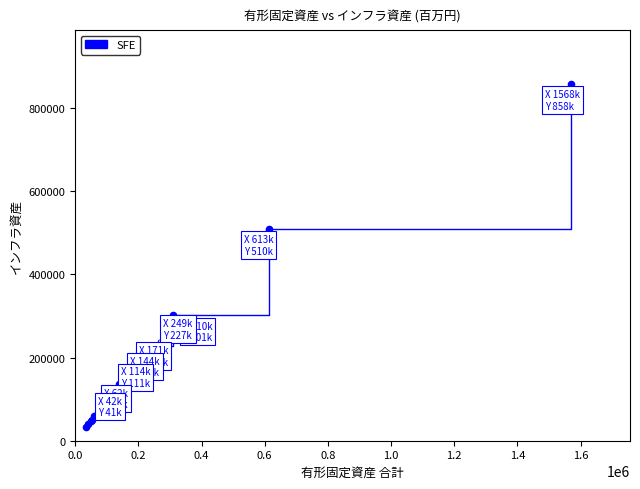

What Y value in the scatter plot is closest to 445354?

510023